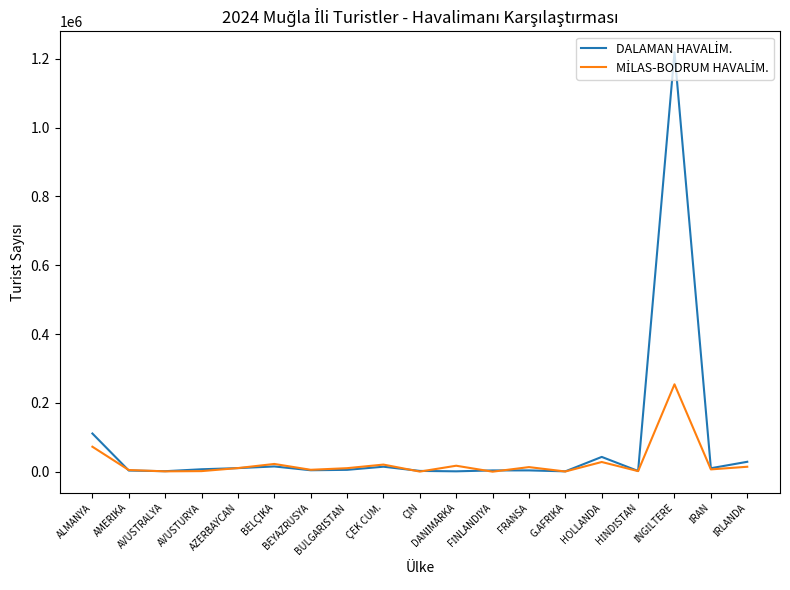

How many interior local peaks does the MİLAS-BODRUM HAVALİM. series have?

6